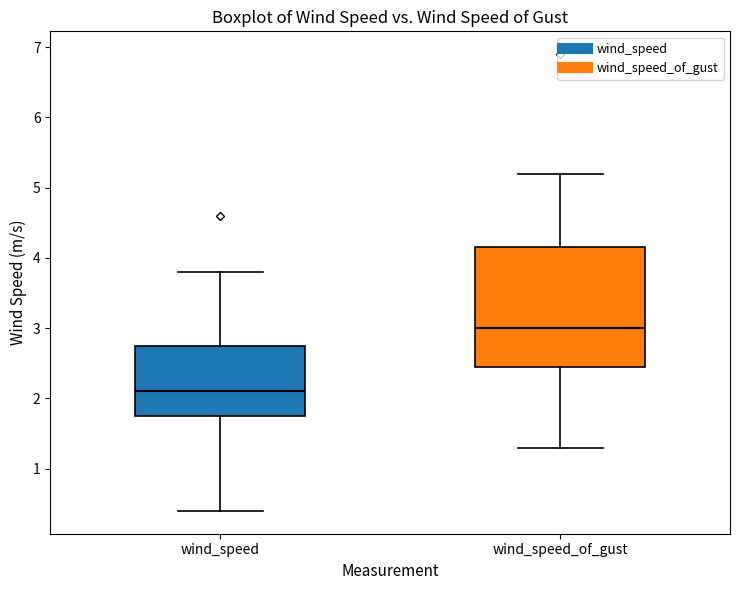

Which box is the tallest, from its lower edge to its upper edge?

wind_speed_of_gust